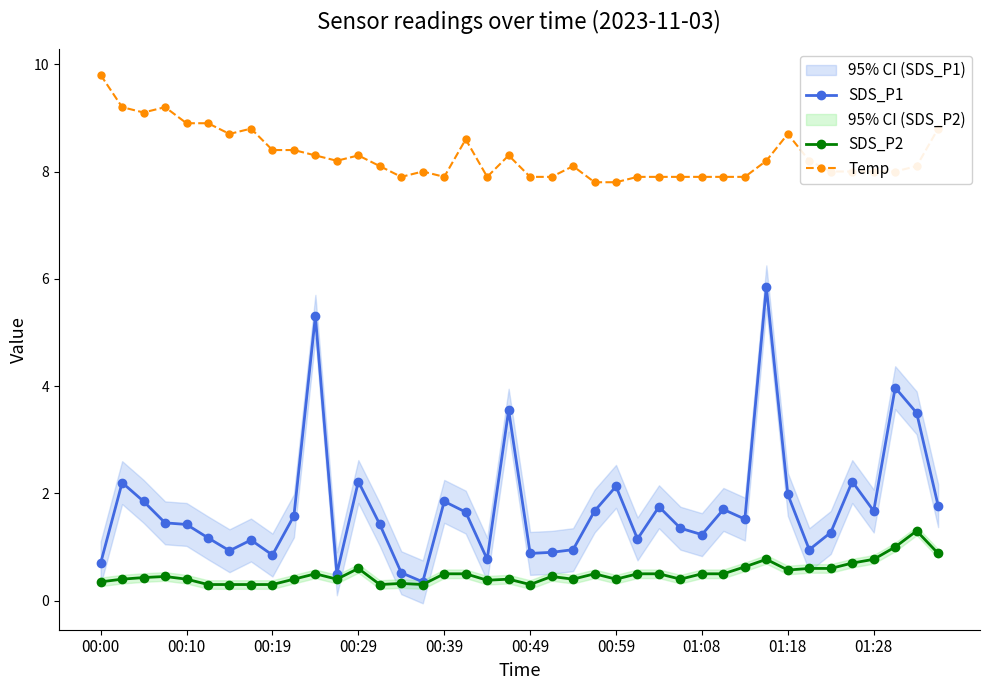

How many lines are shown in the chart?

3